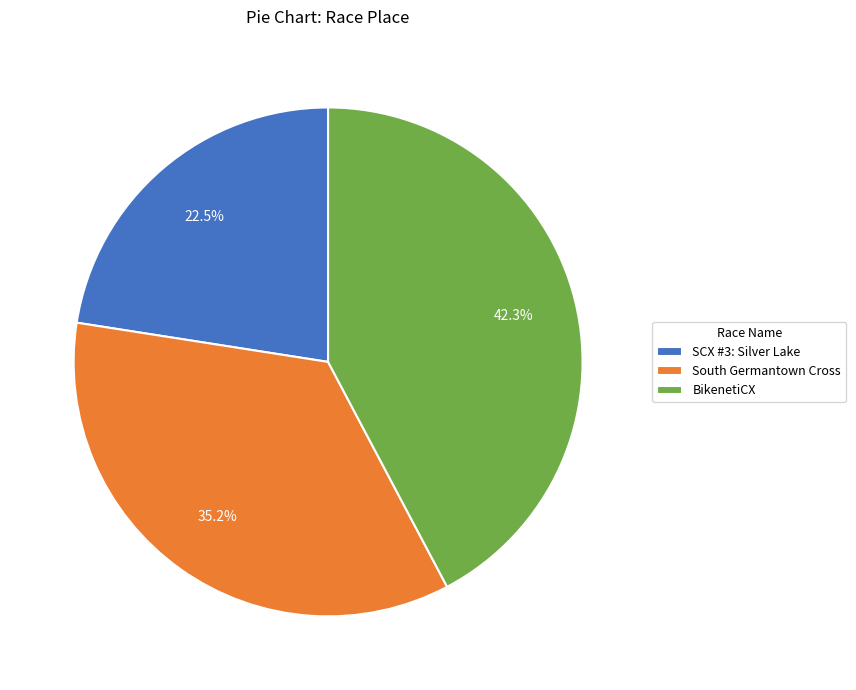

What is the smallest slice in the pie chart?

SCX #3: Silver Lake